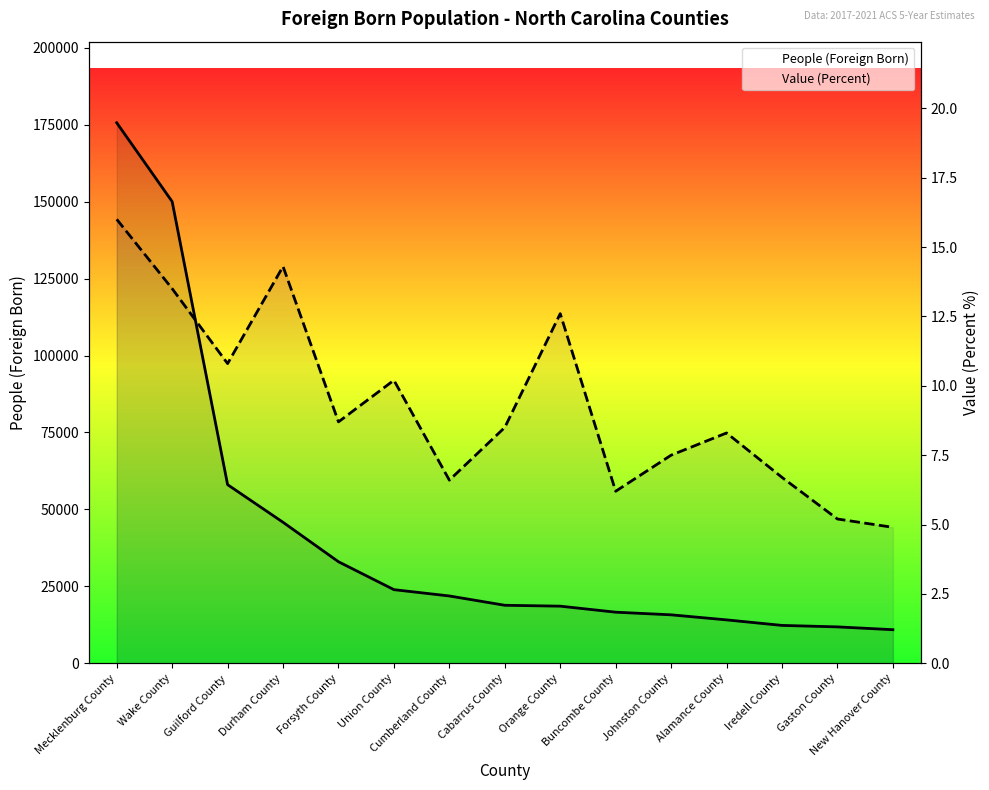

Which category has the highest value in the People (Foreign Born) series?

Mecklenburg County